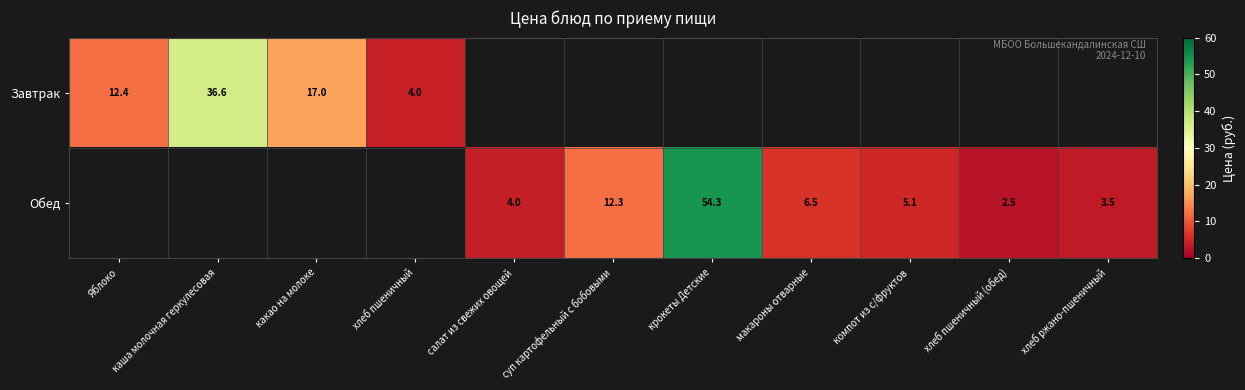

The Обед series shows 74.6 at крокеты Детские. True or false?

False